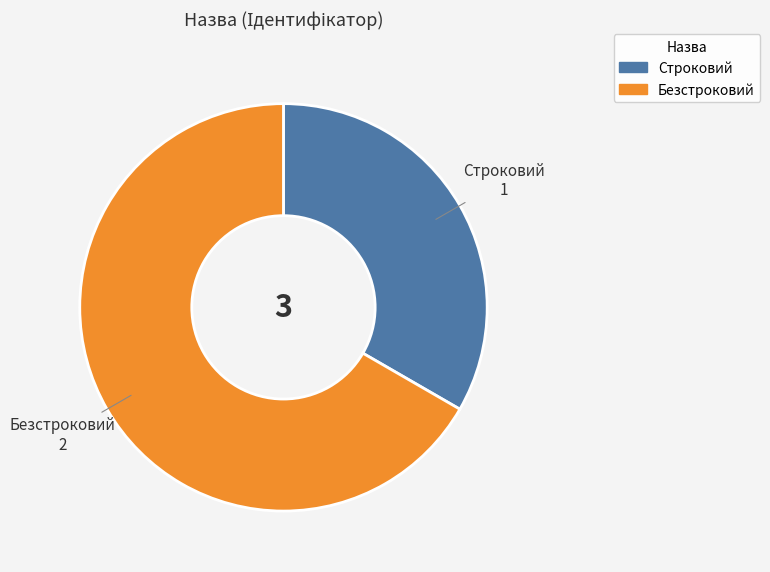

Is the sum of Строковий and Безстроковий greater than half?

Yes